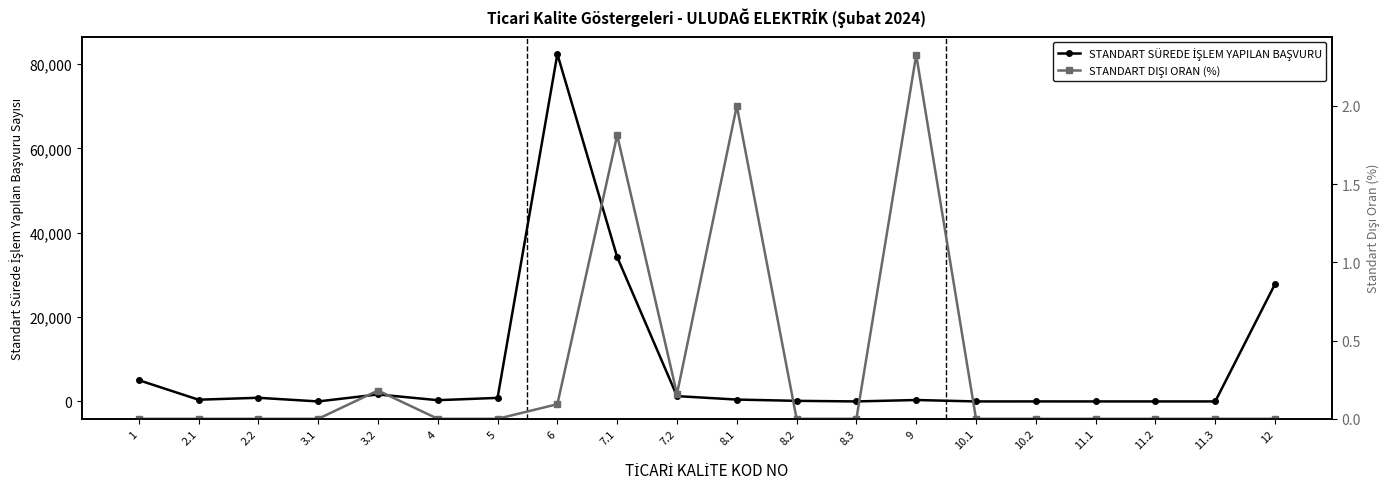

List the labels in order of STANDART SÜREDE İŞLEM YAPILAN BAŞVURU value, smallest first.

3.1, 8.3, 10.1, 11.1, 11.2, 11.3, 10.2, 8.2, 4, 9, 2.1, 8.1, 5, 2.2, 7.2, 3.2, 1, 12, 7.1, 6